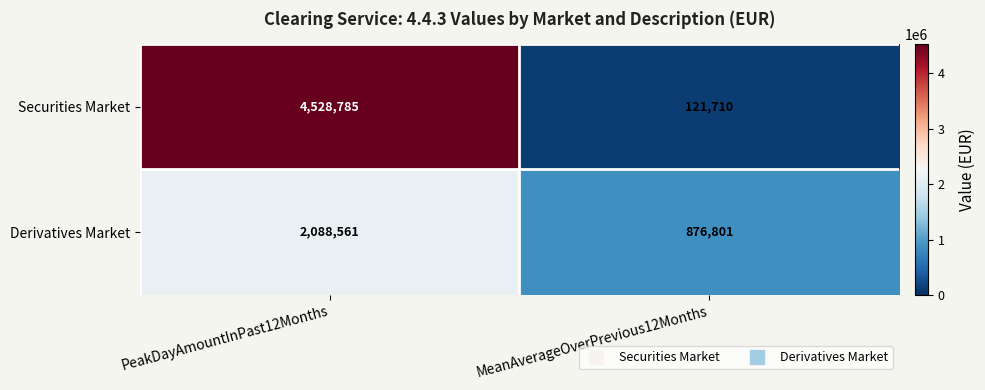

Rank the series at MeanAverageOverPrevious12Months from lowest to highest value.

Securities Market, Derivatives Market